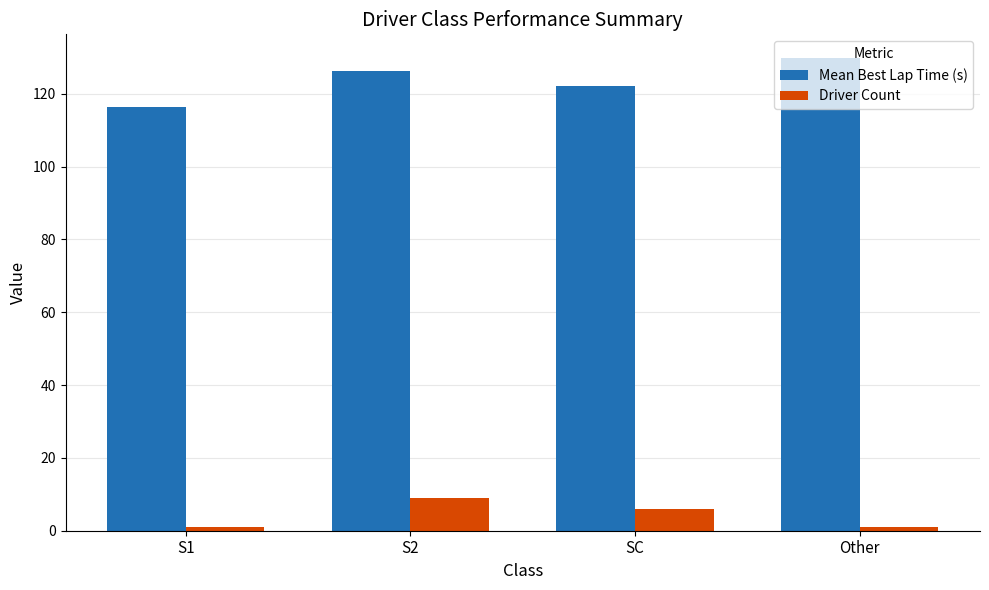

What is the average value of the Mean Best Lap Time (s) series?

123.7